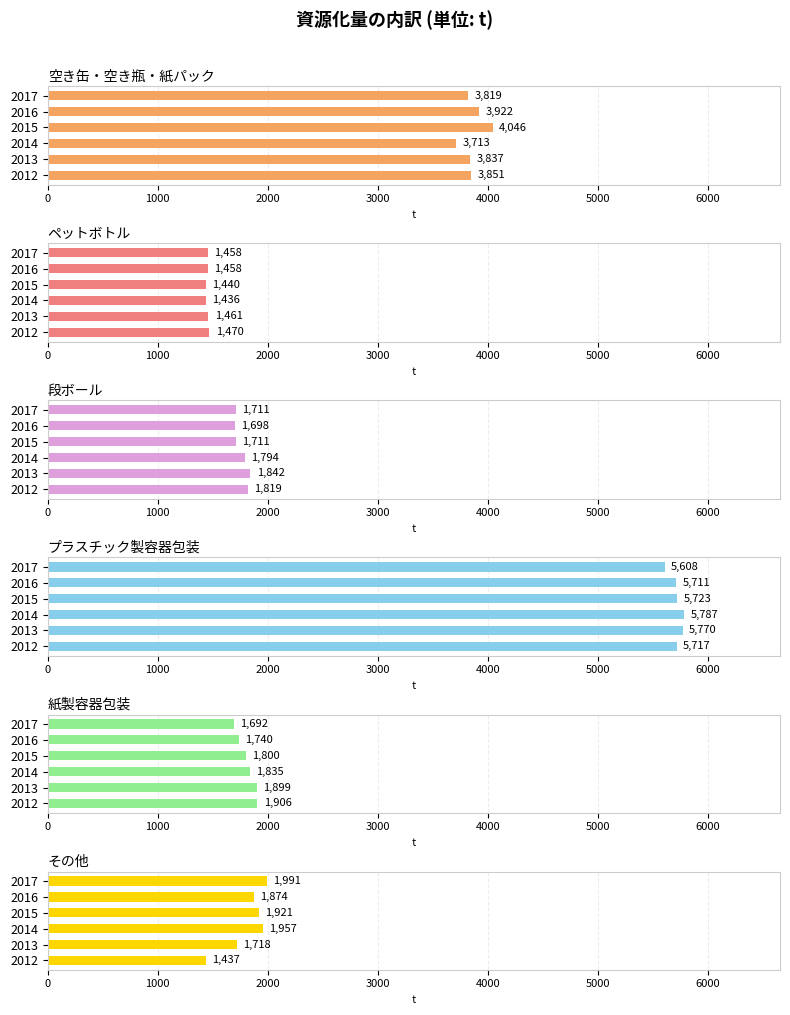

True or false: 紙製容器包装 has a value of 519 at 2017.

False